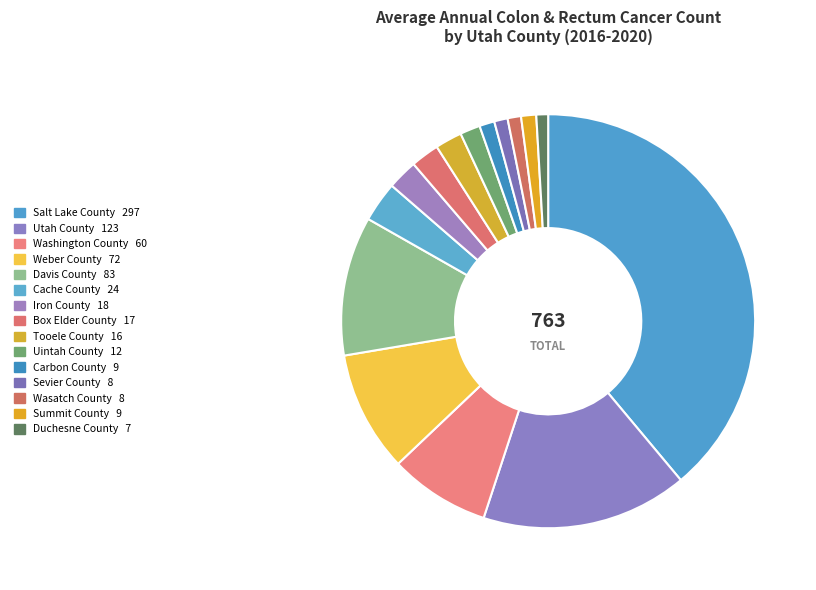

Combined, do Wasatch County and Washington County account for over 50%?

No